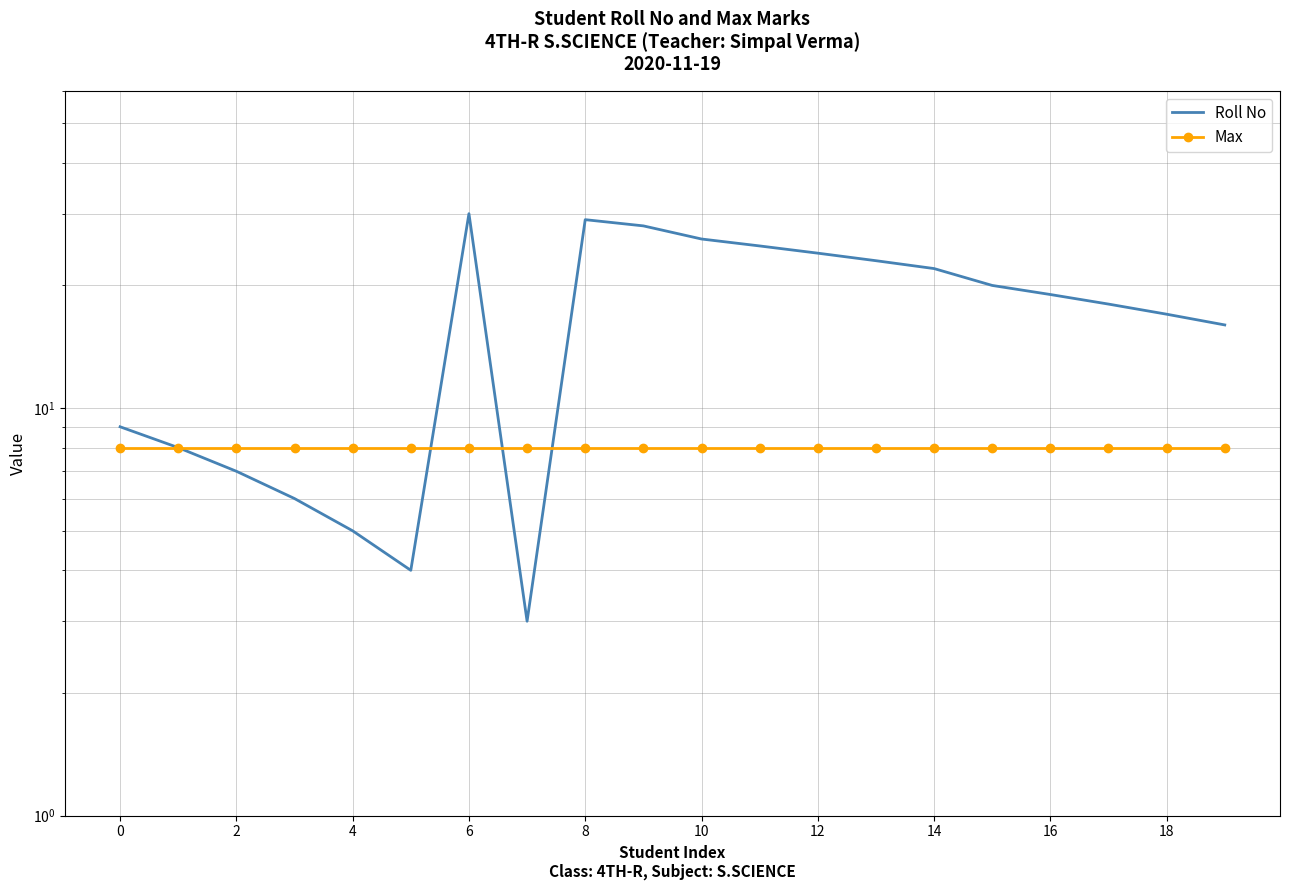

What is the lowest value of the Roll No series?

3